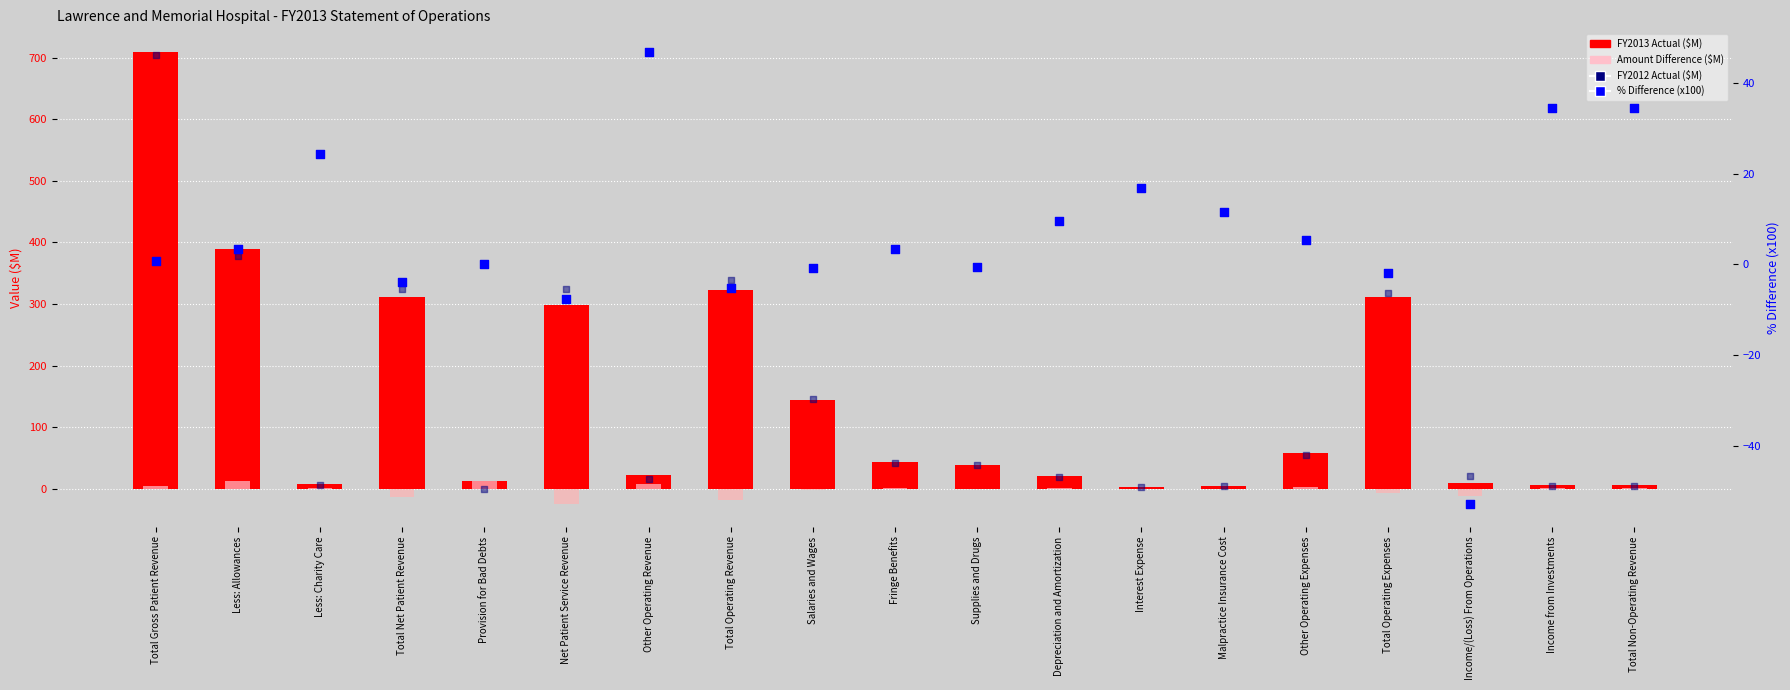

Which series has the largest total across all categories?

FY2012 Actual ($M)